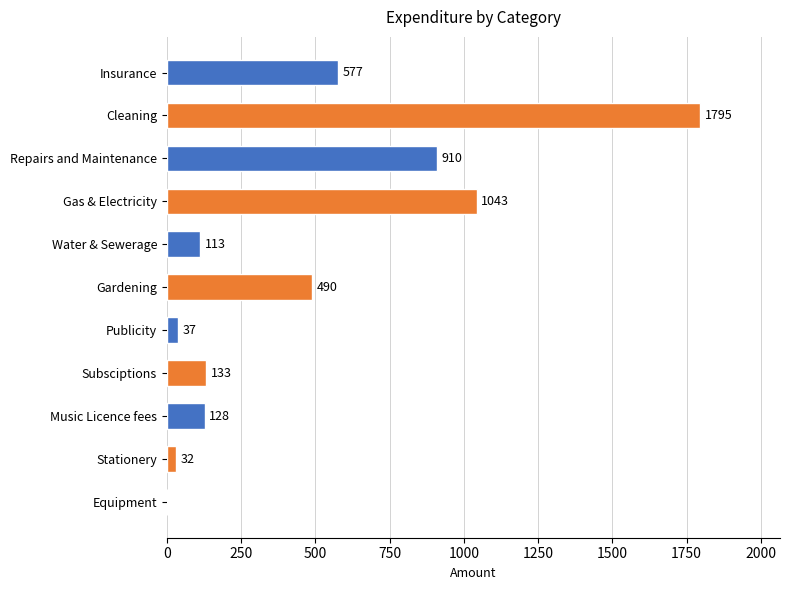

How many series are shown in this chart?

1